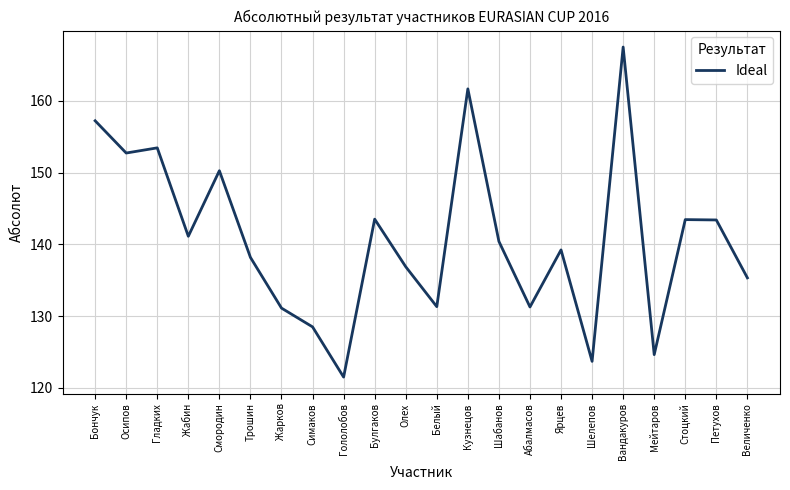

Is it true that the value at Смородин is 150.3?

True